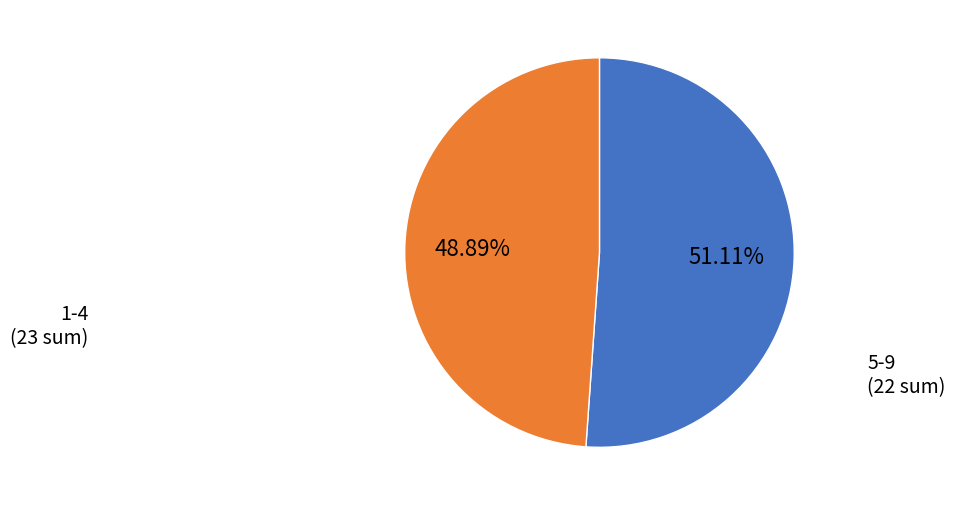

Does any single category account for the majority?

Yes